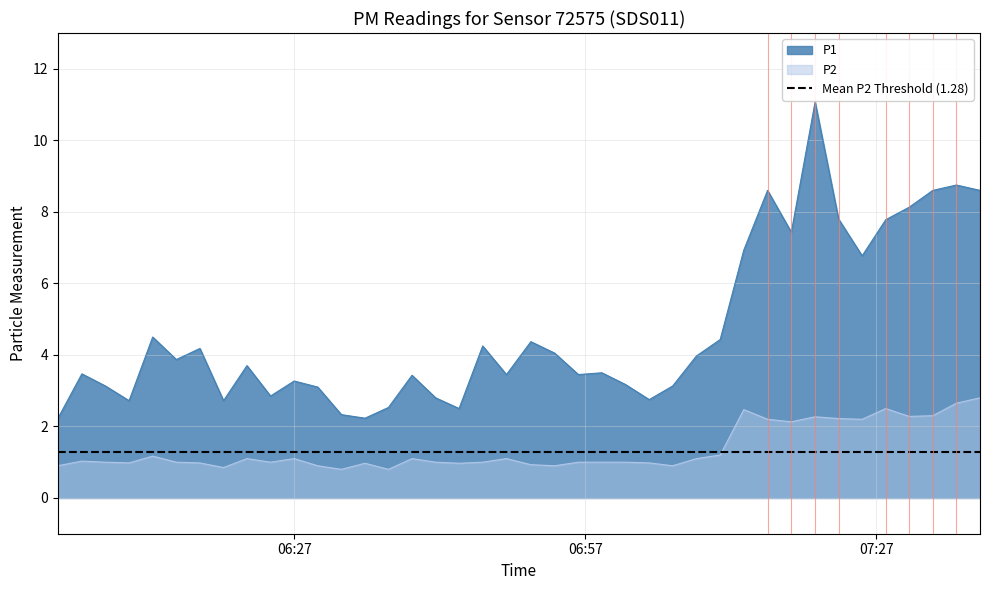

What is the minimum value for P2?

0.8